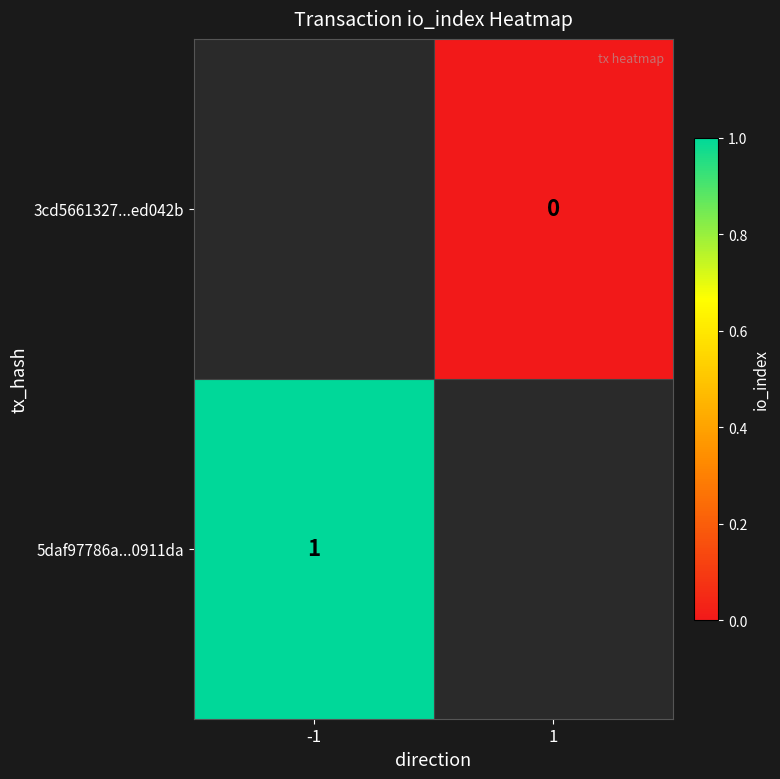

At how many categories does at least one series exceed 0?

1